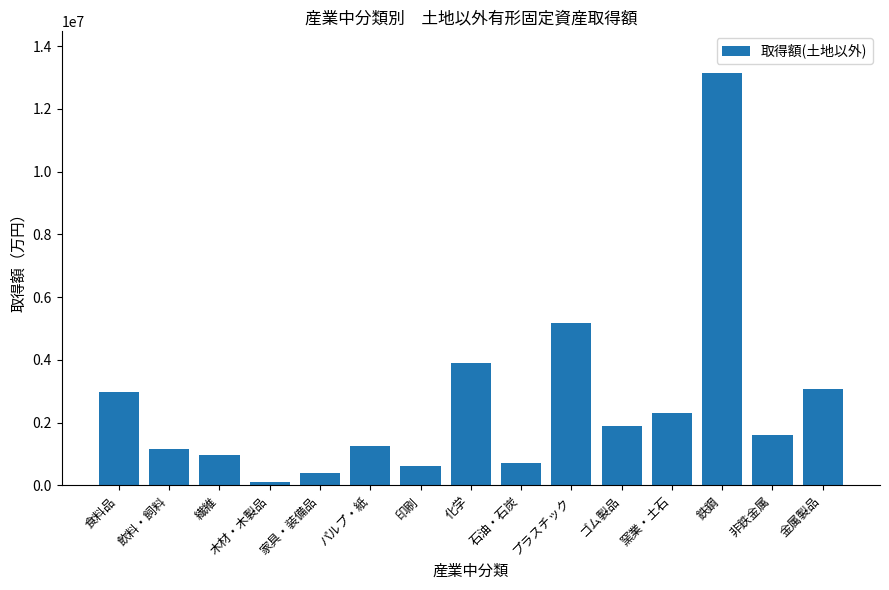

Reading left to right, what are all the values shown in this chart?

食料品=2988811	飲料・飼料=1153299	繊維=961505	木材・木製品=113018	家具・装備品=413037	パルプ・紙=1245493	印刷=613609	化学=3902299	石油・石炭=715905	プラスチック=5177243	ゴム製品=1892112	窯業・土石=2295014	鉄鋼=13157555	非鉄金属=1616355	金属製品=3085445